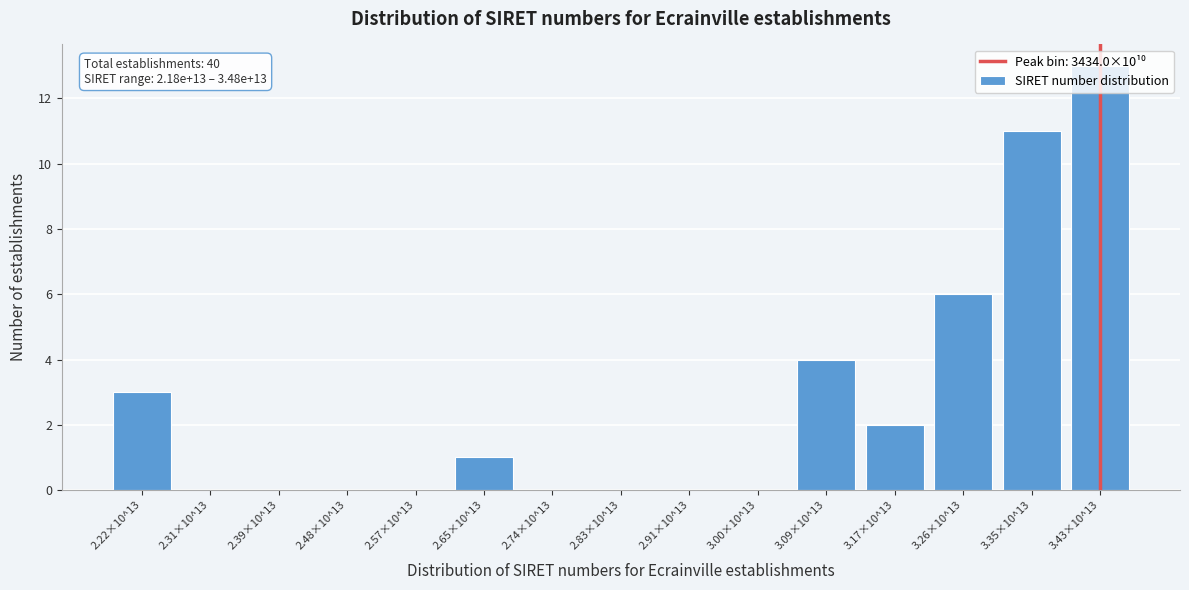

What is the sum of all values?

40